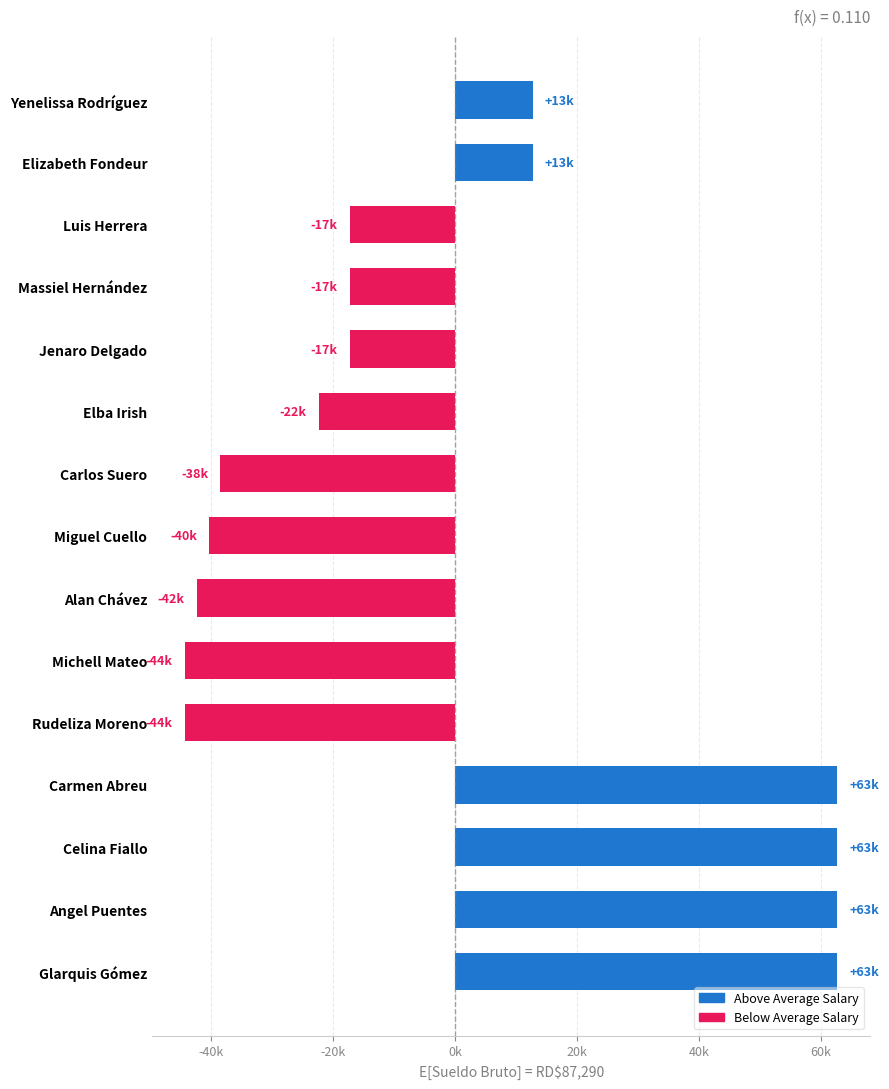

Does the chart contain any negative values?

Yes